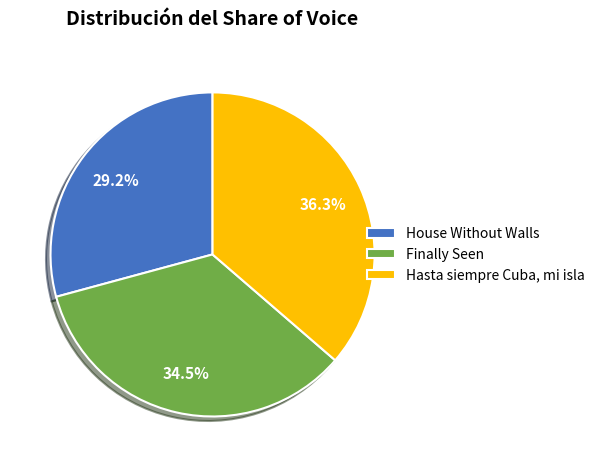

What percentage is the House Without Walls slice, to the nearest percent?

29%